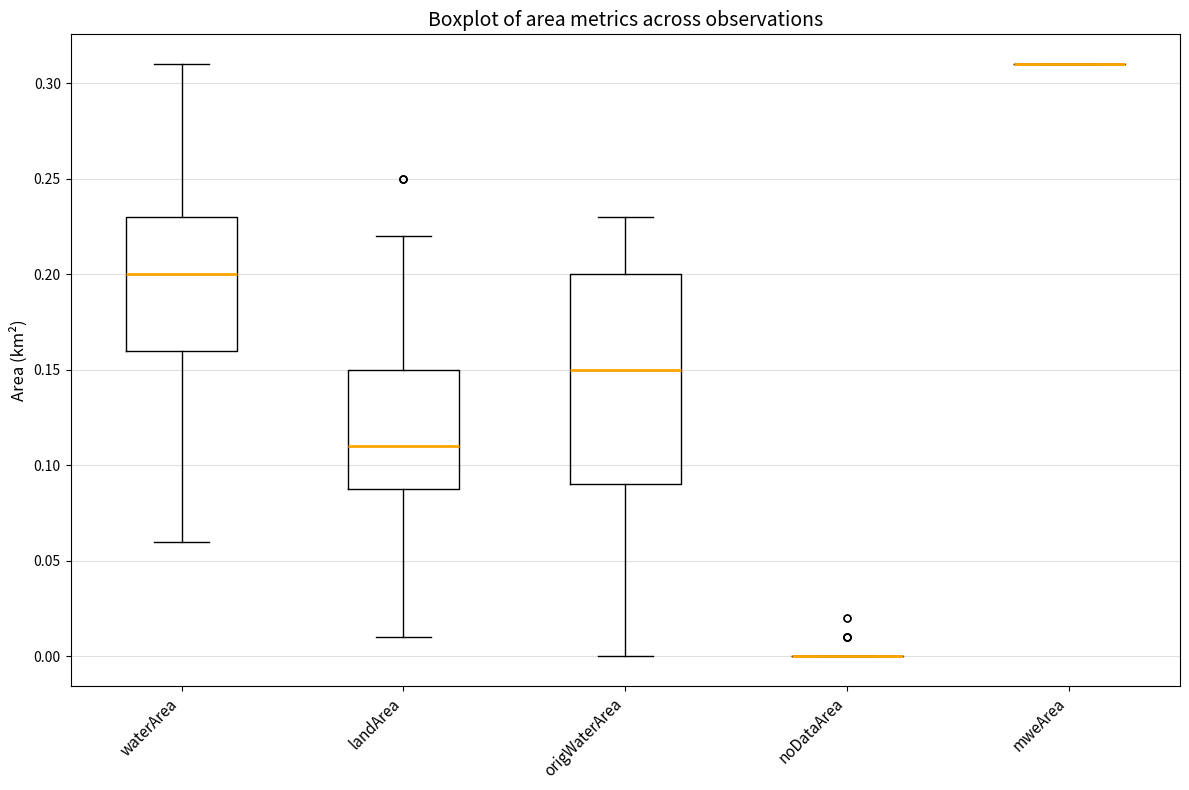

Reading left to right, read every box against the y-axis: the position of its median line, the range the box covers, and the ends of its whiskers. The values are not printed on the chart, so give them approximately, as read against the axis.

waterArea: median 0.20, box 0.16 to 0.23, whiskers 0.06 to 0.31
landArea: median 0.11, box 0.09 to 0.15, whiskers 0.01 to 0.22
origWaterArea: median 0.15, box 0.09 to 0.20, whiskers 0.00 to 0.23
noDataArea: box collapsed to a line at 0.00, whiskers 0.00 to 0.00
mweArea: box collapsed to a line at 0.31, whiskers 0.31 to 0.31